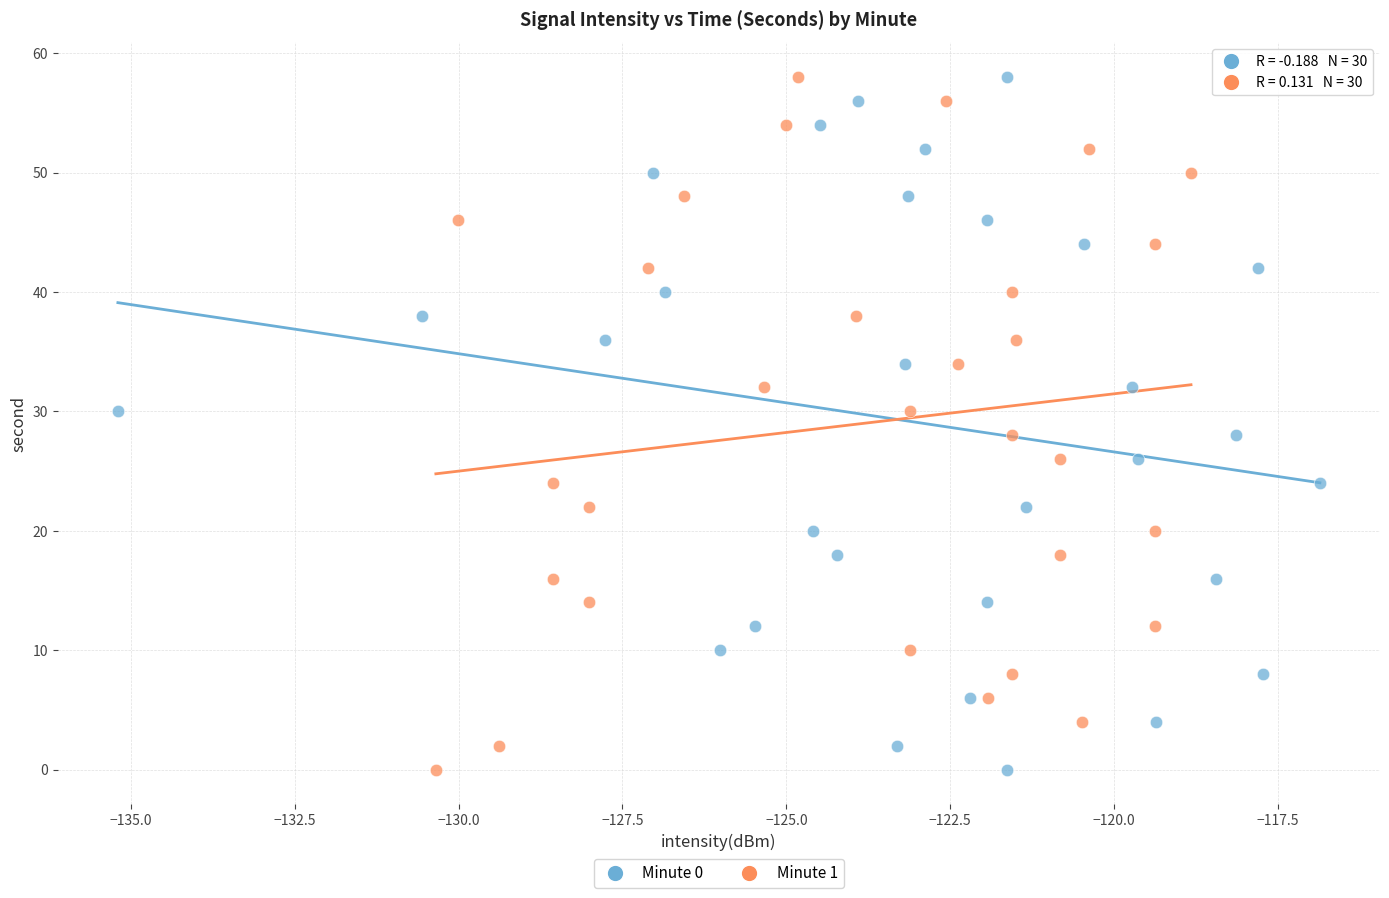

What are all the series names shown in the legend?

Minute 0, Minute 1